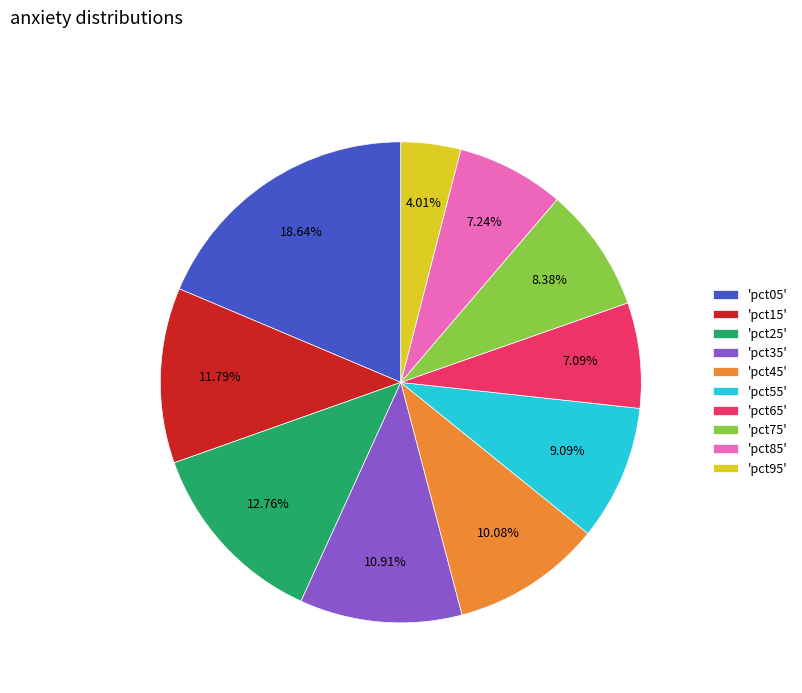

Do 'pct85' and 'pct95' together represent more than half of the pie?

No